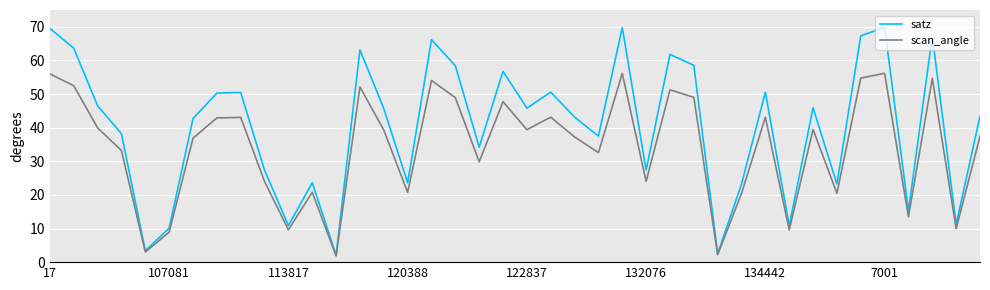

Which series has the widest spread of values?

satz